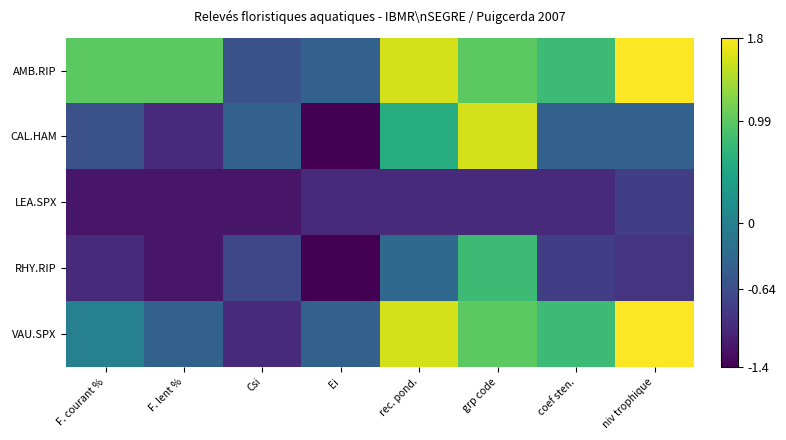

List the series in order of their overall mean, lowest first.

LEA.SPX, RHY.RIP, CAL.HAM, VAU.SPX, AMB.RIP